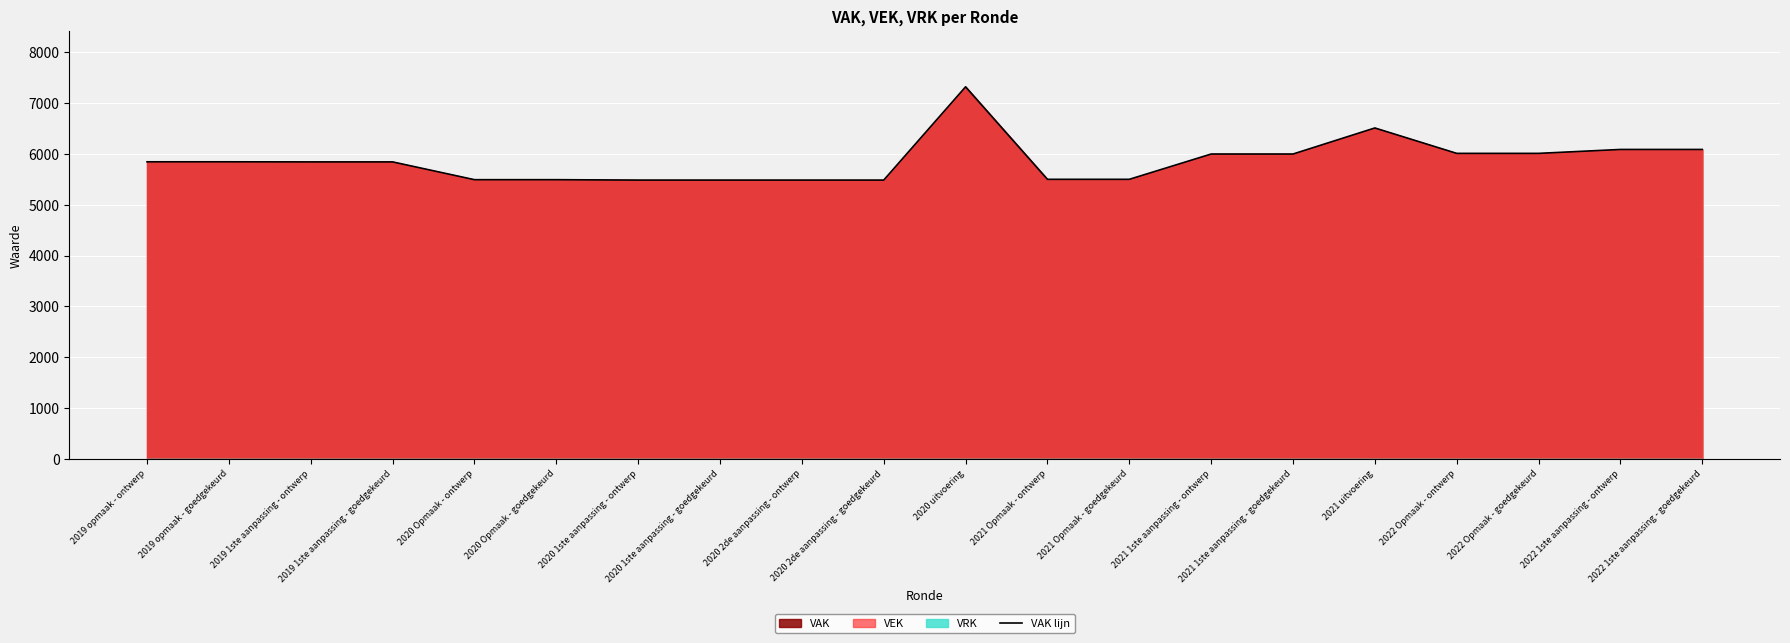

Where does the data first go above 5848?

2020 uitvoering